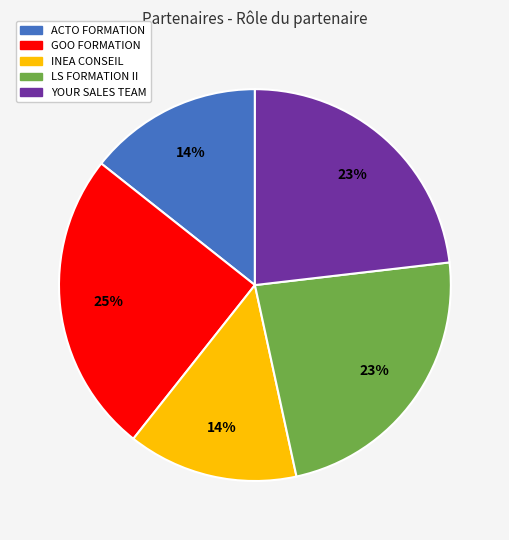

True or false: INEA CONSEIL accounts for 29% of the total.

False